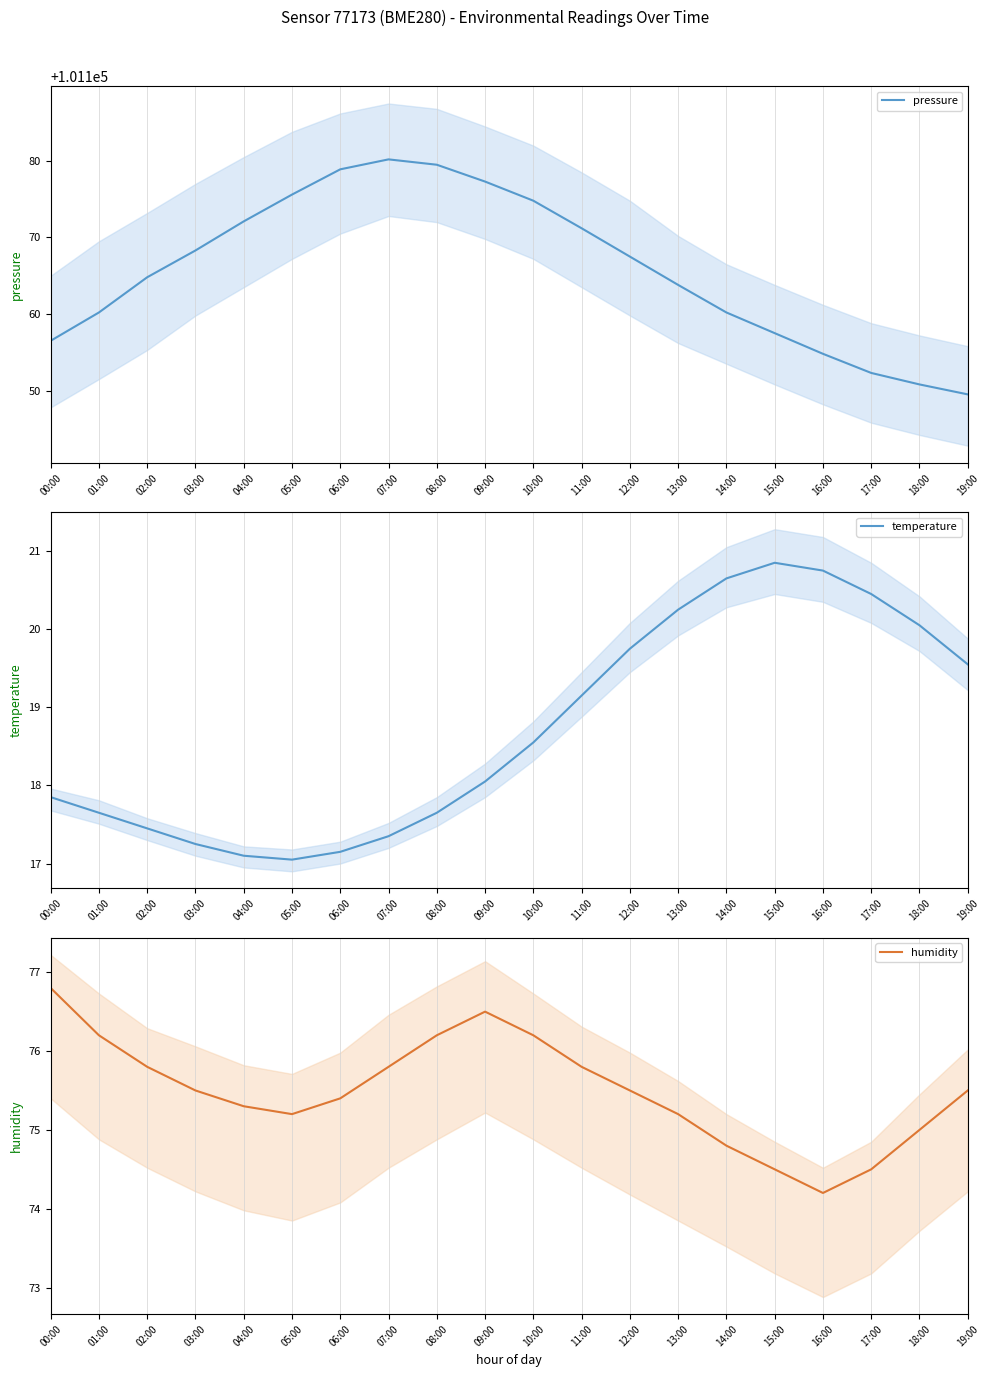

Rank the series at 00:00 from lowest to highest value.

temperature, humidity, pressure